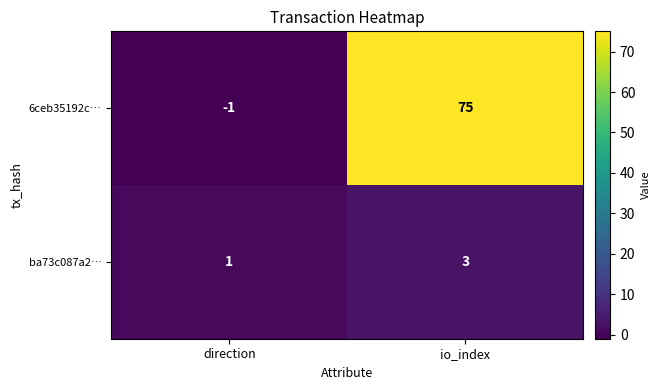

Is it true that ba73c087a2… equals 1 at direction?

True